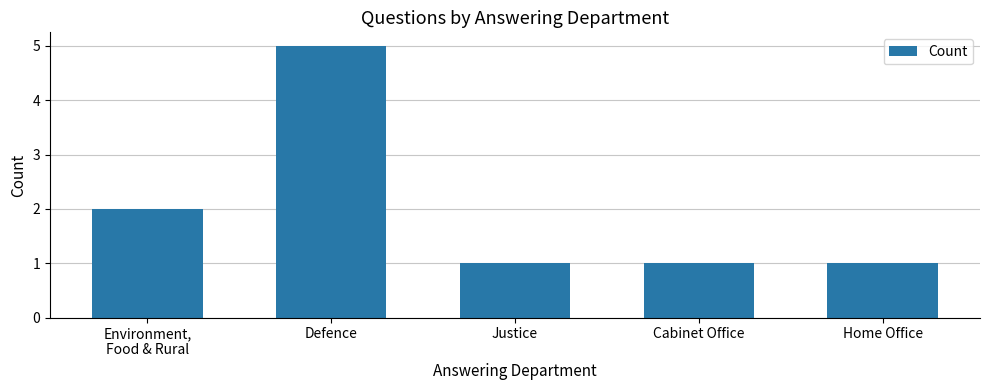

At which label is the value closest to 3?

Environment,
Food & Rural